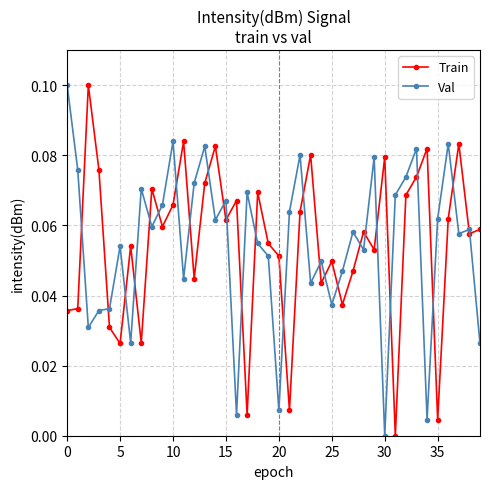

True or false: Val has more than 2 points higher than both neighbors.

True